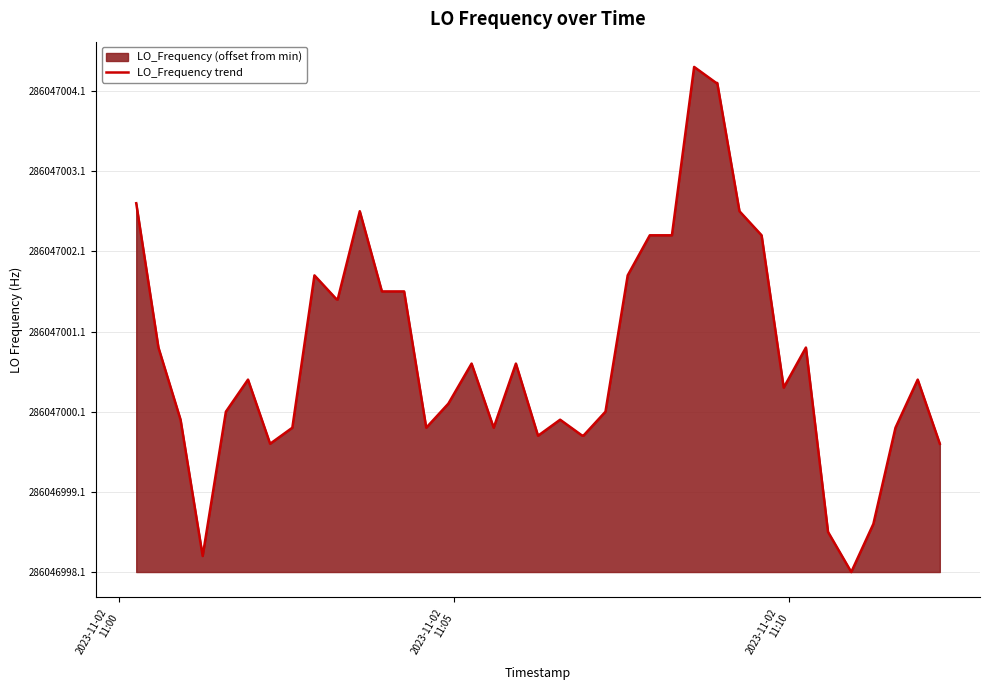

What is the difference between the second highest and minimum values?

6.1